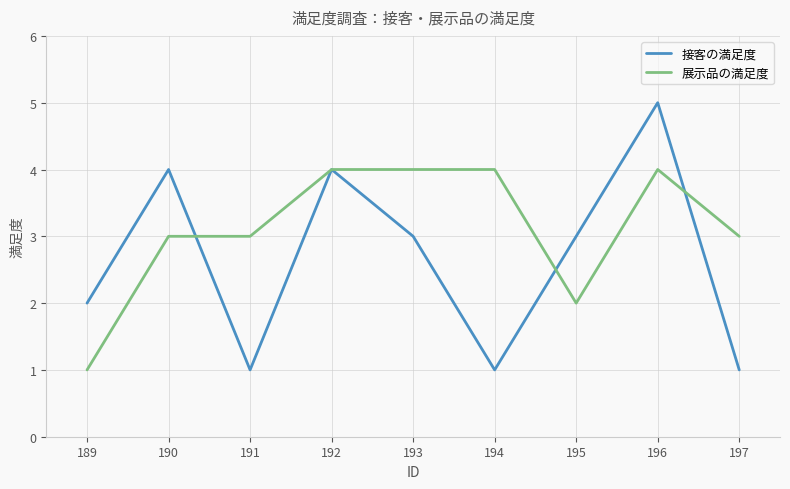

Reading left to right, extract all data points from this chart.

接客の満足度: 2	4	1	4	3	1	3	5	1
展示品の満足度: 1	3	3	4	4	4	2	4	3